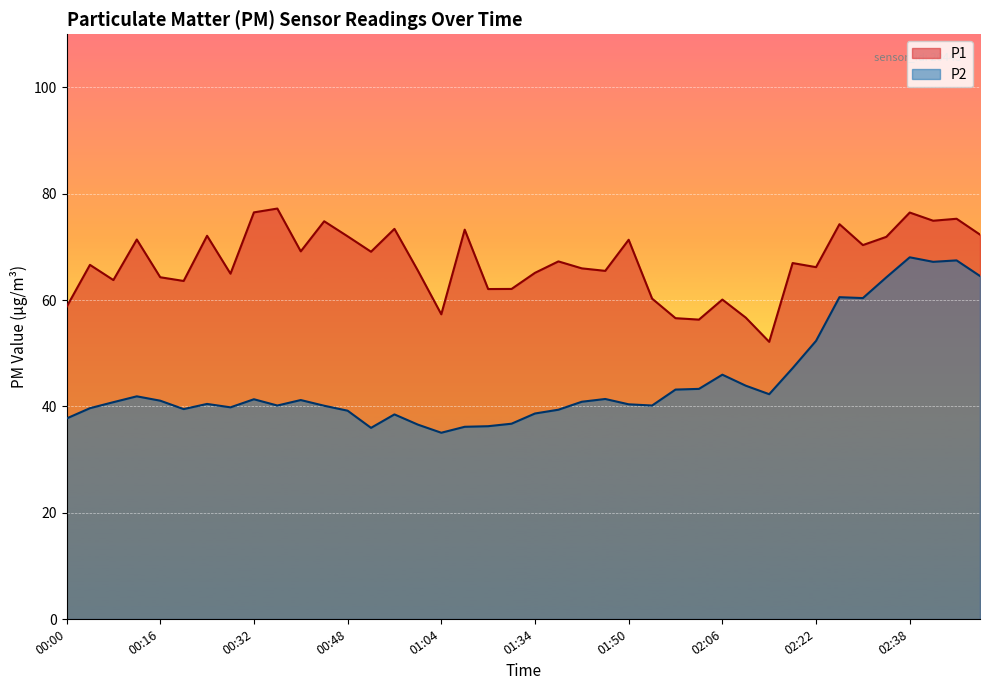

What is the label of the 2nd point from the left?

00:04